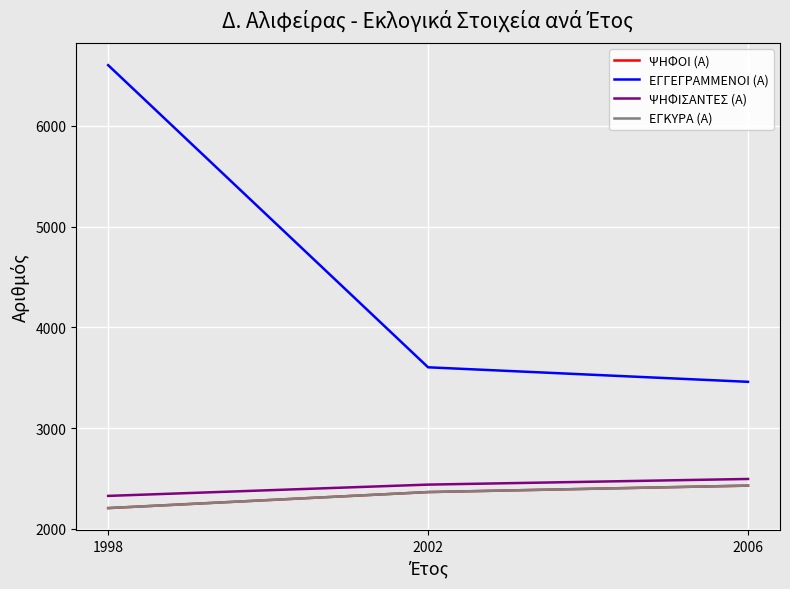

Reading left to right, extract all data points from this chart.

ΨΗΦΟΙ (Α): 1998=2206	2002=2365	2006=2429
ΕΓΓΕΓΡΑΜΜΕΝΟΙ (Α): 1998=6601	2002=3603	2006=3459
ΨΗΦΙΣΑΝΤΕΣ (Α): 1998=2327	2002=2439	2006=2495
ΕΓΚΥΡΑ (Α): 1998=2206	2002=2365	2006=2429